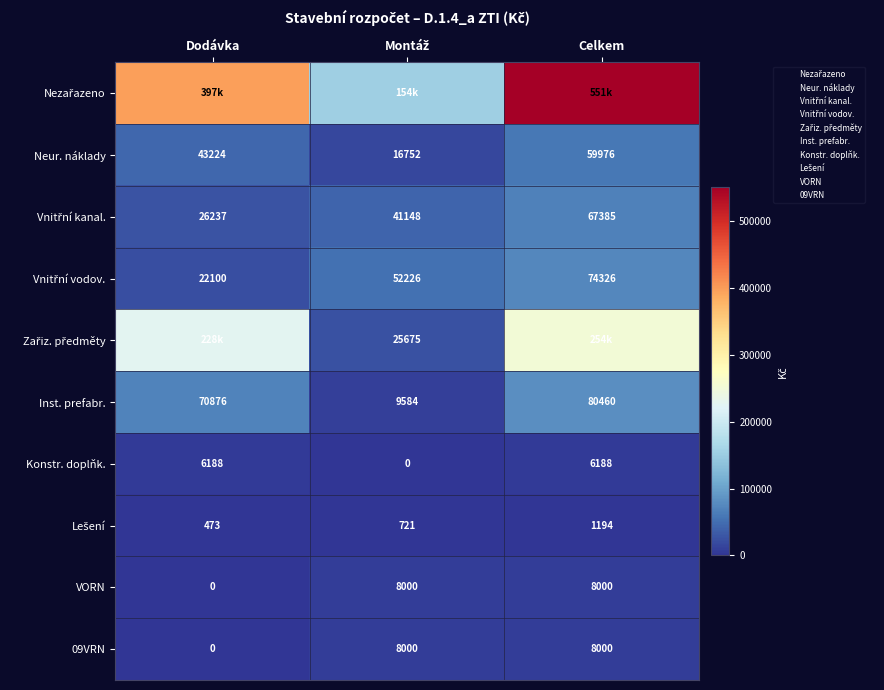

Rank the series by their maximum value, from lowest to highest.

Lešení, Konstr. doplňk., VORN, 09VRN, Neur. náklady, Vnitřní kanal., Vnitřní vodov., Inst. prefabr., Zařiz. předměty, Nezařazeno